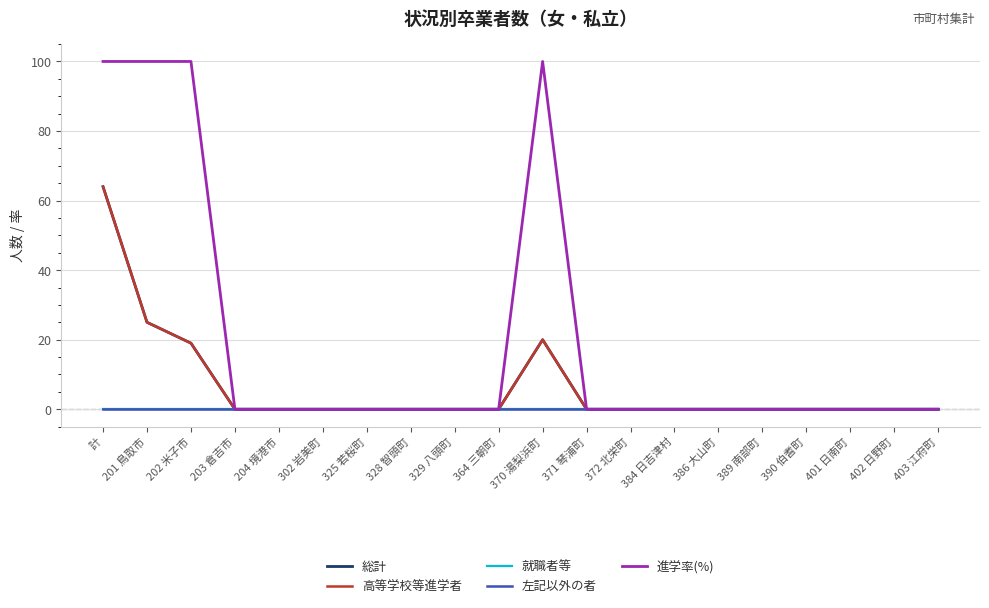

Reading right to left, transcribe all the data shown in this chart.

総計: 0	0	0	0	0	0	0	0	0	20	0	0	0	0	0	0	0	19	25	64
高等学校等進学者: 0	0	0	0	0	0	0	0	0	20	0	0	0	0	0	0	0	19	25	64
就職者等: 0	0	0	0	0	0	0	0	0	0	0	0	0	0	0	0	0	0	0	0
左記以外の者: 0	0	0	0	0	0	0	0	0	0	0	0	0	0	0	0	0	0	0	0
進学率(%): 0	0	0	0	0	0	0	0	0	100	0	0	0	0	0	0	0	100	100	100